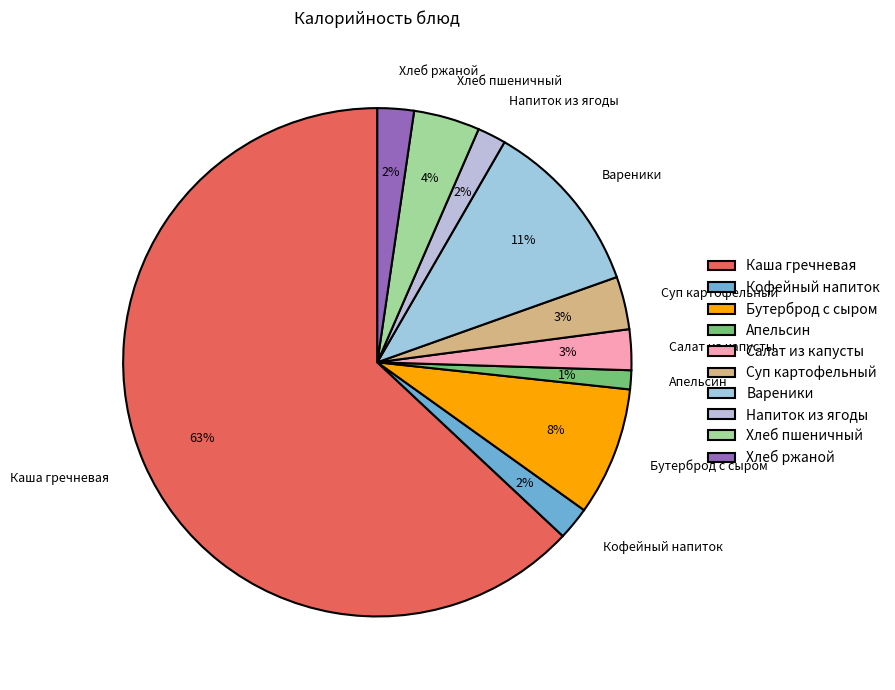

How many segments does this pie chart have?

10